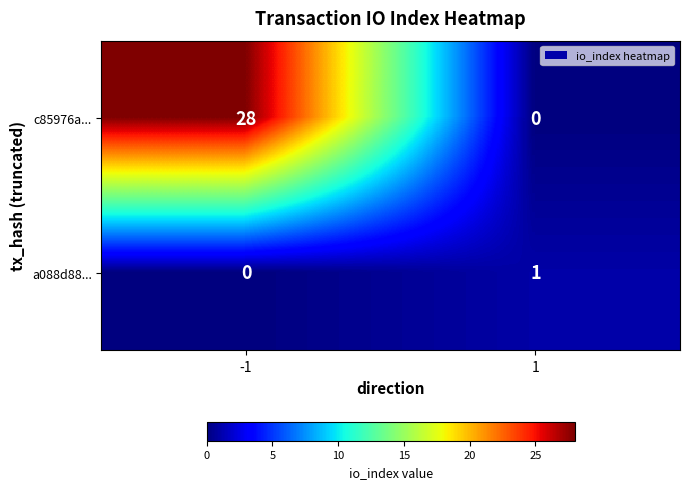

Reading left to right, transcribe all the data shown in this chart.

c85976a...: -1=28	1=0
a088d88...: -1=0	1=1